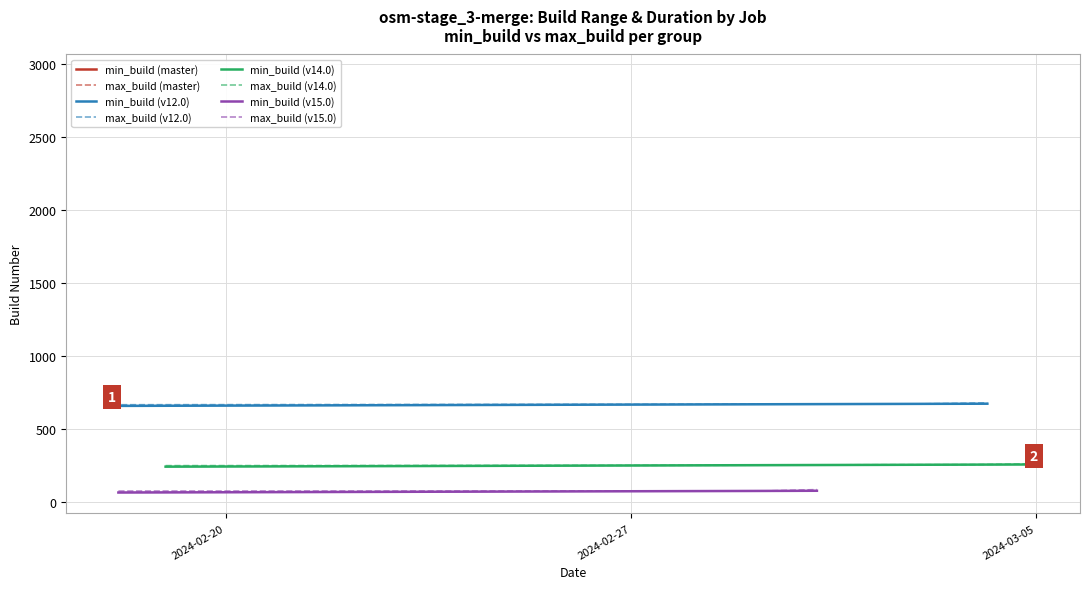

How many values in the max_build series are below 254?

8